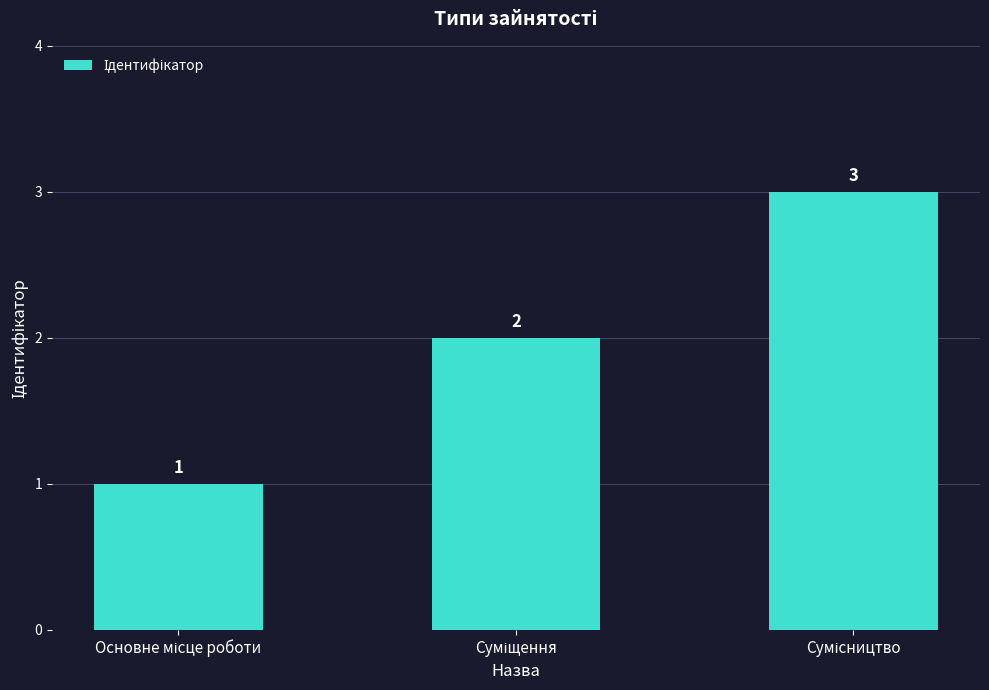

How many values are between 1 and 3?

3